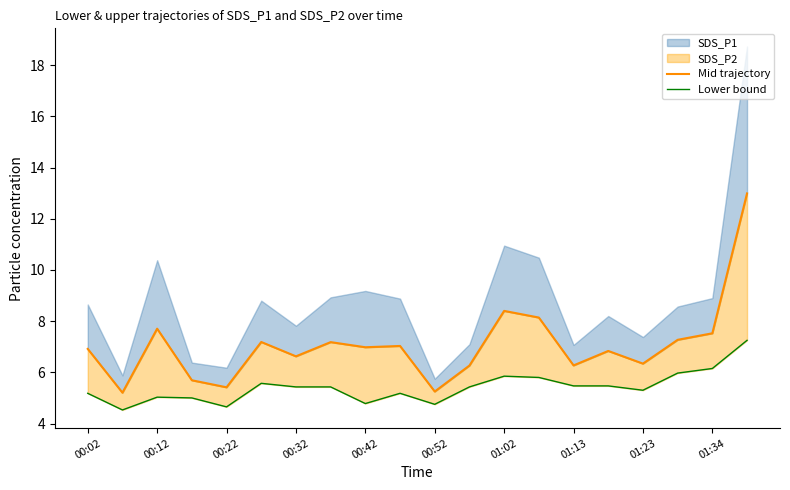

The Lower bound series shows 2.6 at 00:52. True or false?

False